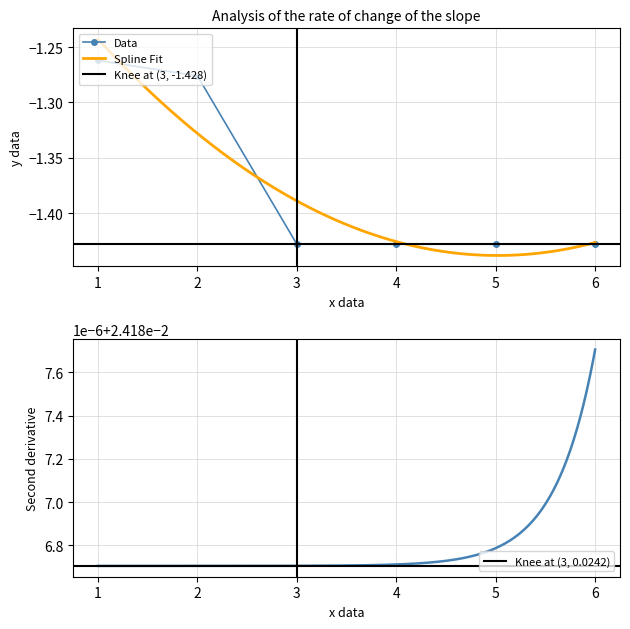

What is the smallest value displayed?

-1.4